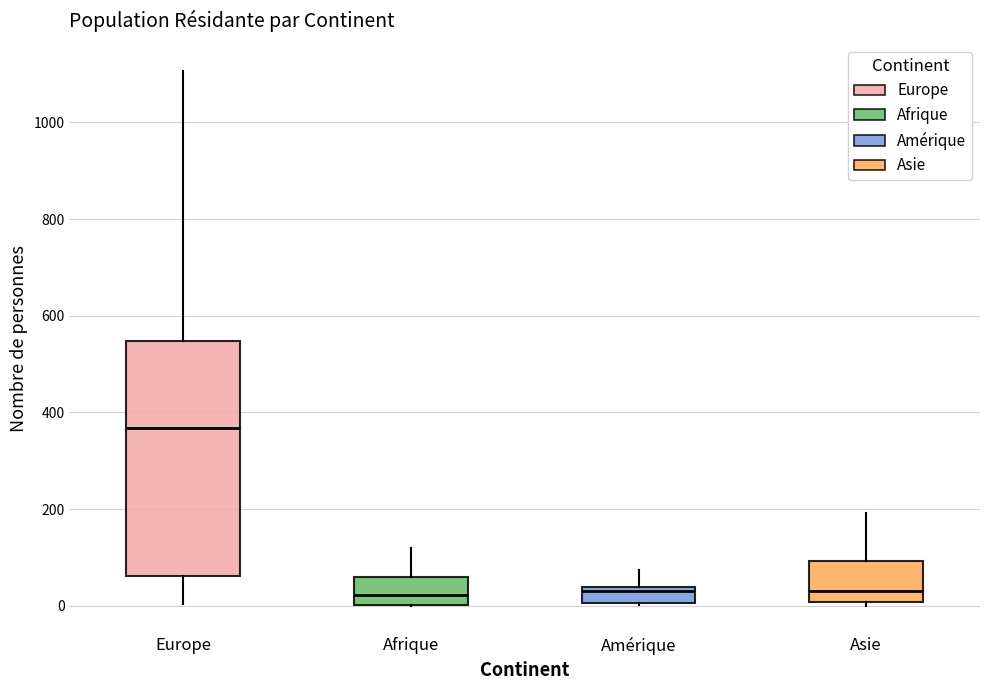

Reading left to right, read every box against the y-axis: the position of its median line, the range the box covers, and the ends of its whiskers. The values are not printed on the chart, so give them approximately, as read against the axis.

Europe: median 360, box 60 to 540, whiskers 0 to 1100
Afrique: median 20, box 0 to 60, whiskers 0 to 120
Amérique: median 40 (just below the box's upper edge), box 0 to 40, whiskers 0 to 80
Asie: median 40, box 0 to 100, whiskers 0 (just below the box's lower edge) to 200